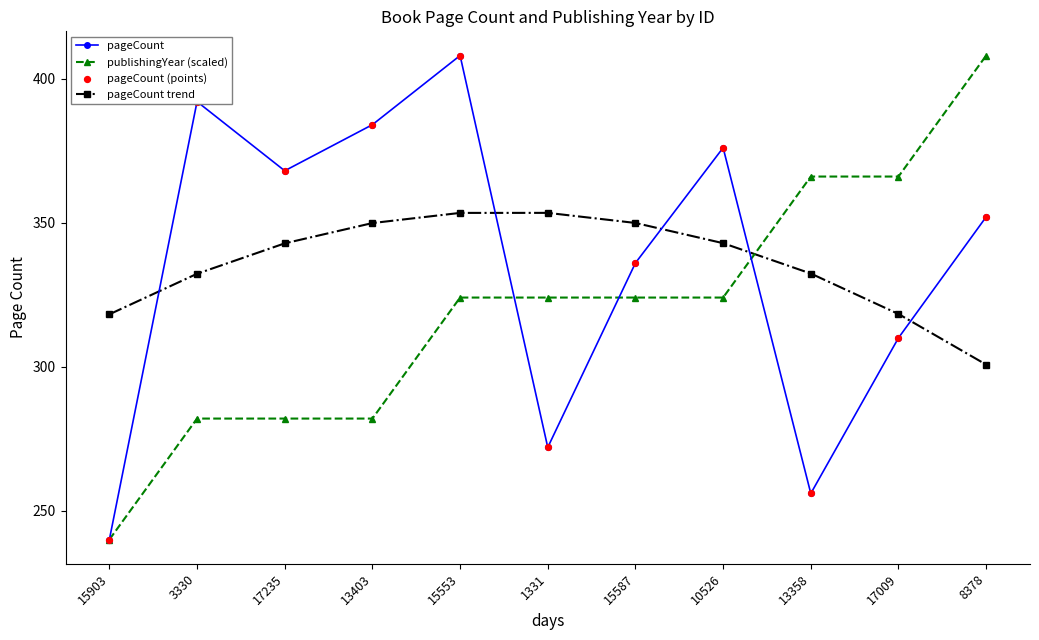

What is the difference between the highest and lowest values at 13358?

110.0